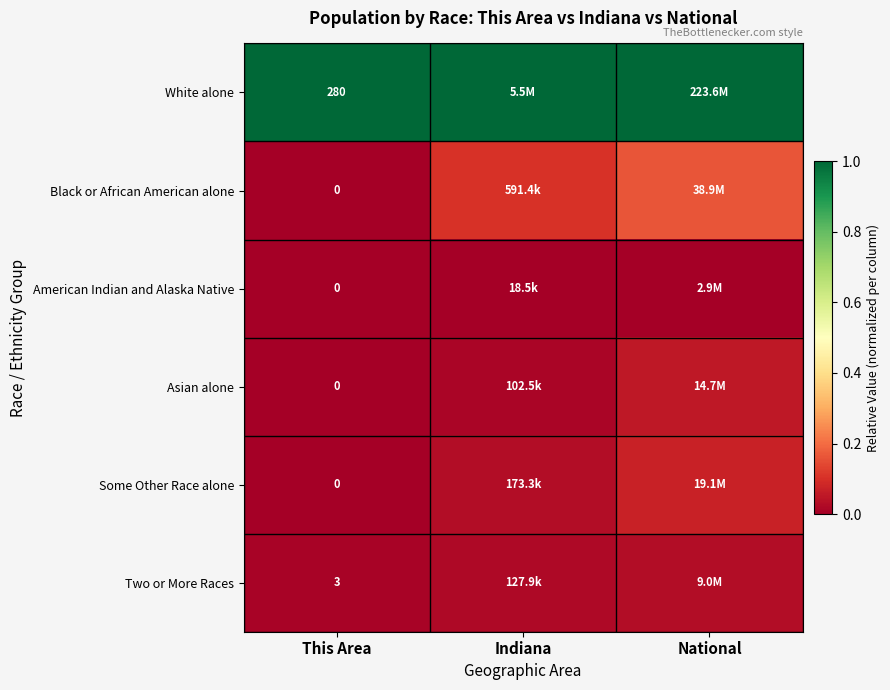

Is the value of Two or More Races at This Area greater than the value of American Indian and Alaska Native at This Area?

Yes